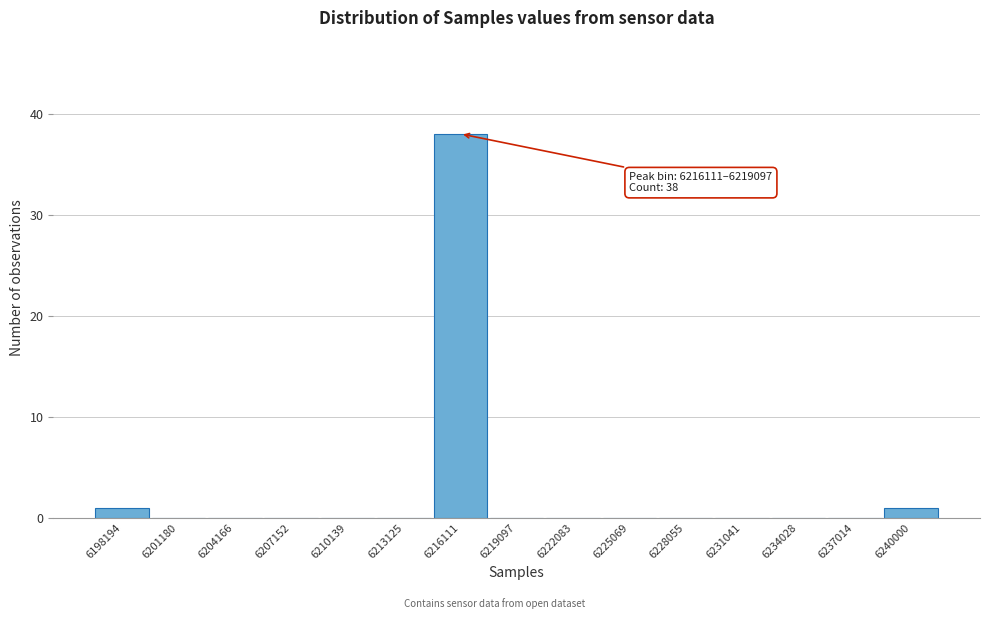

Reading left to right, list all the values displayed in this chart.

6198194=1	6201180=0	6204166=0	6207152=0	6210139=0	6213125=0	6216111=38	6219097=0	6222083=0	6225069=0	6228055=0	6231041=0	6234028=0	6237014=0	6240000=1